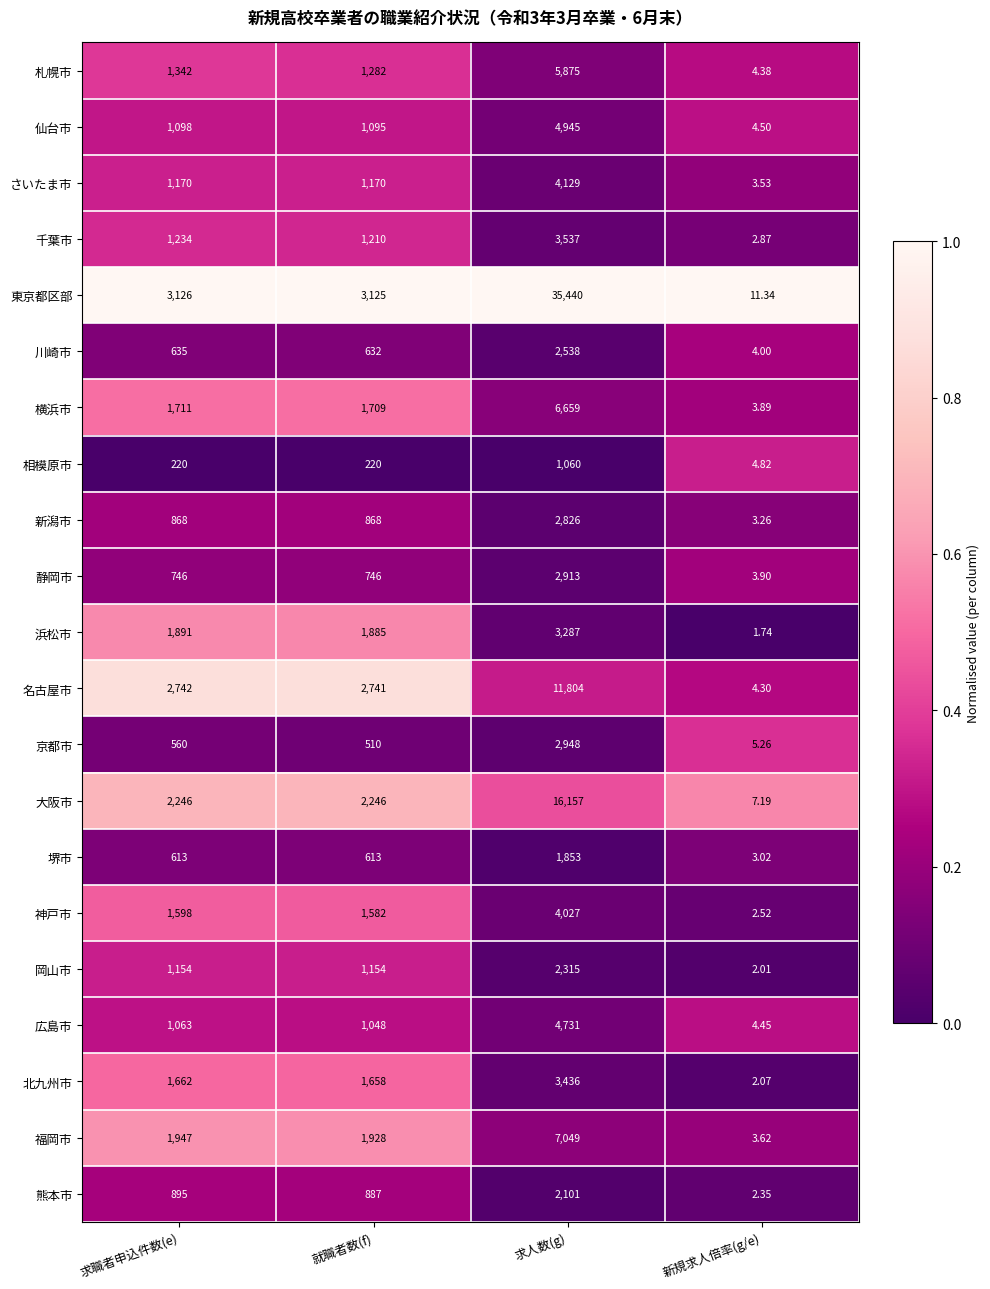

At which label does 浜松市 reach its peak?

求人数(g)